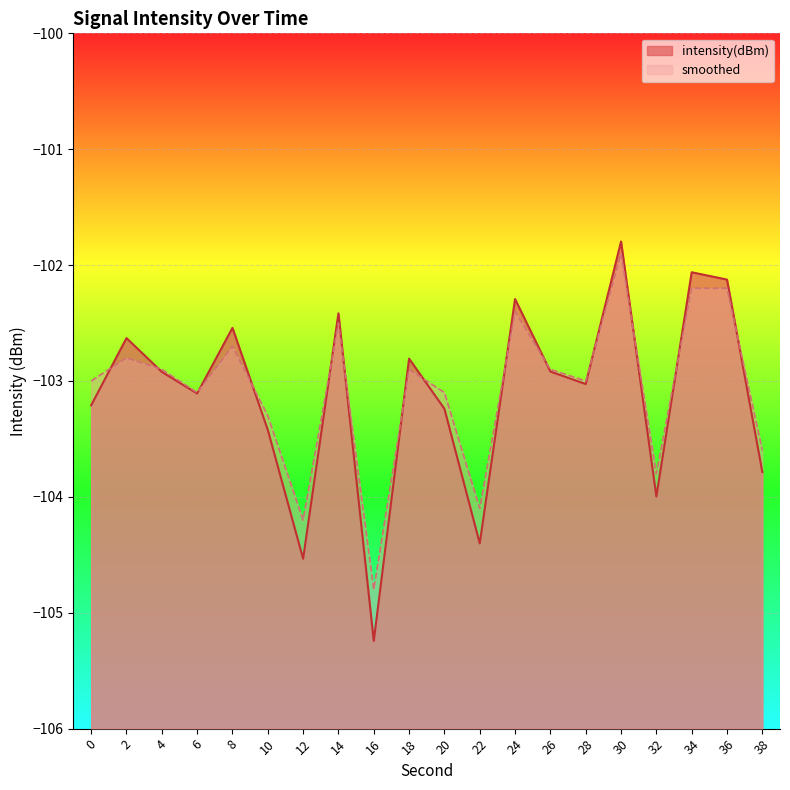

List the labels in order of smoothed value, smallest first.

16, 12, 22, 32, 38, 10, 6, 20, 0, 28, 4, 18, 26, 2, 8, 14, 24, 34, 36, 30